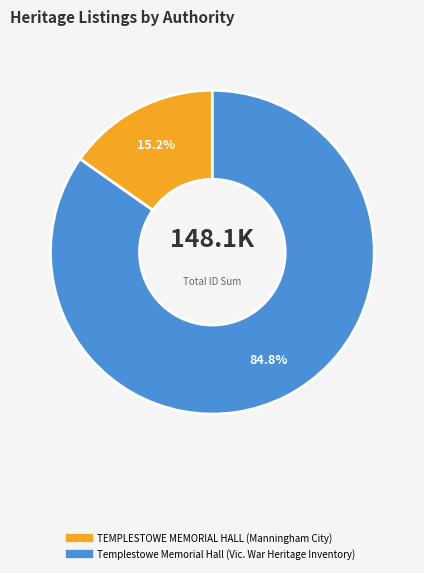

Is the sum of TEMPLESTOWE MEMORIAL HALL (Manningham City) and Templestowe Memorial Hall (Vic. War Heritage Inventory) greater than half?

Yes